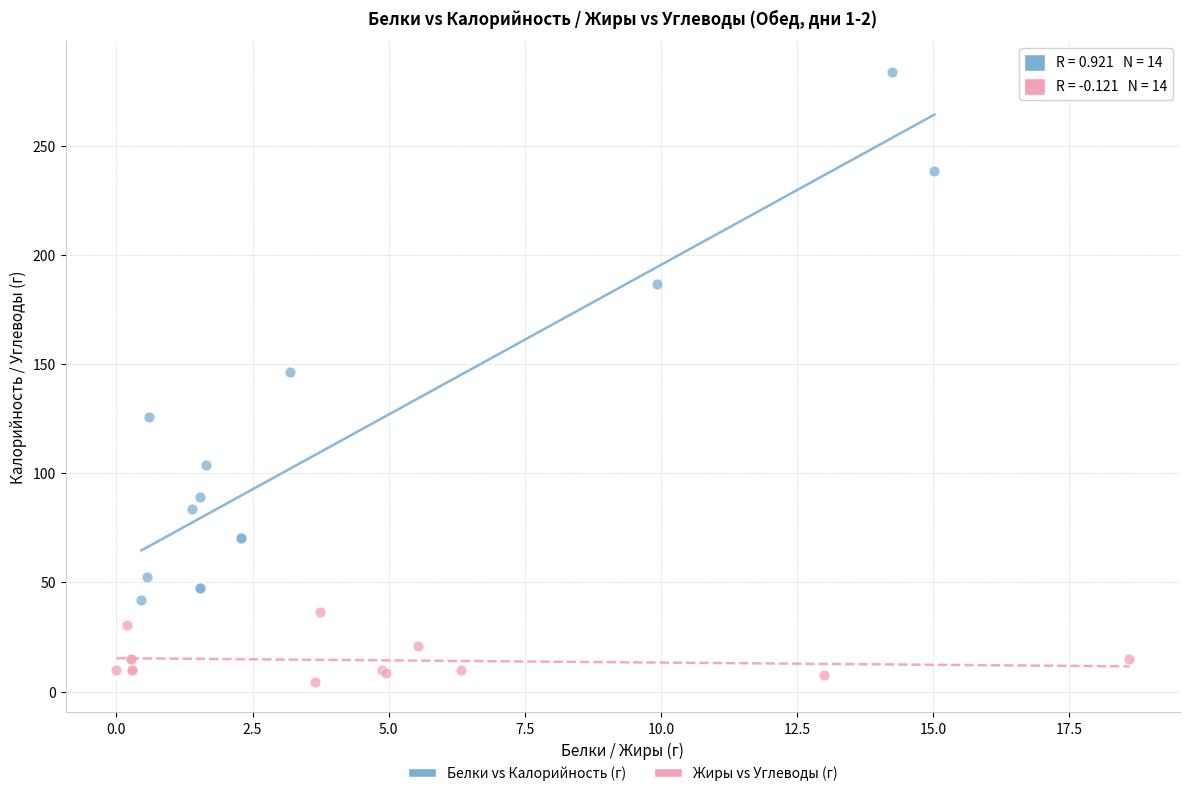

Which series has the widest spread of Y values?

Белки vs Калорийность (г)